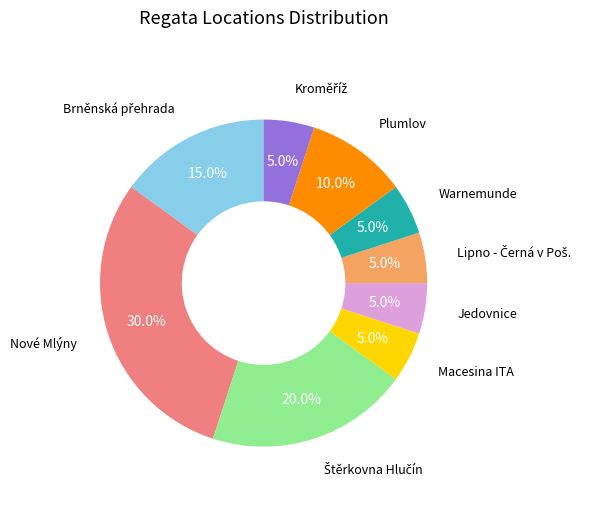

Is there any slice that represents more than half of the pie?

No